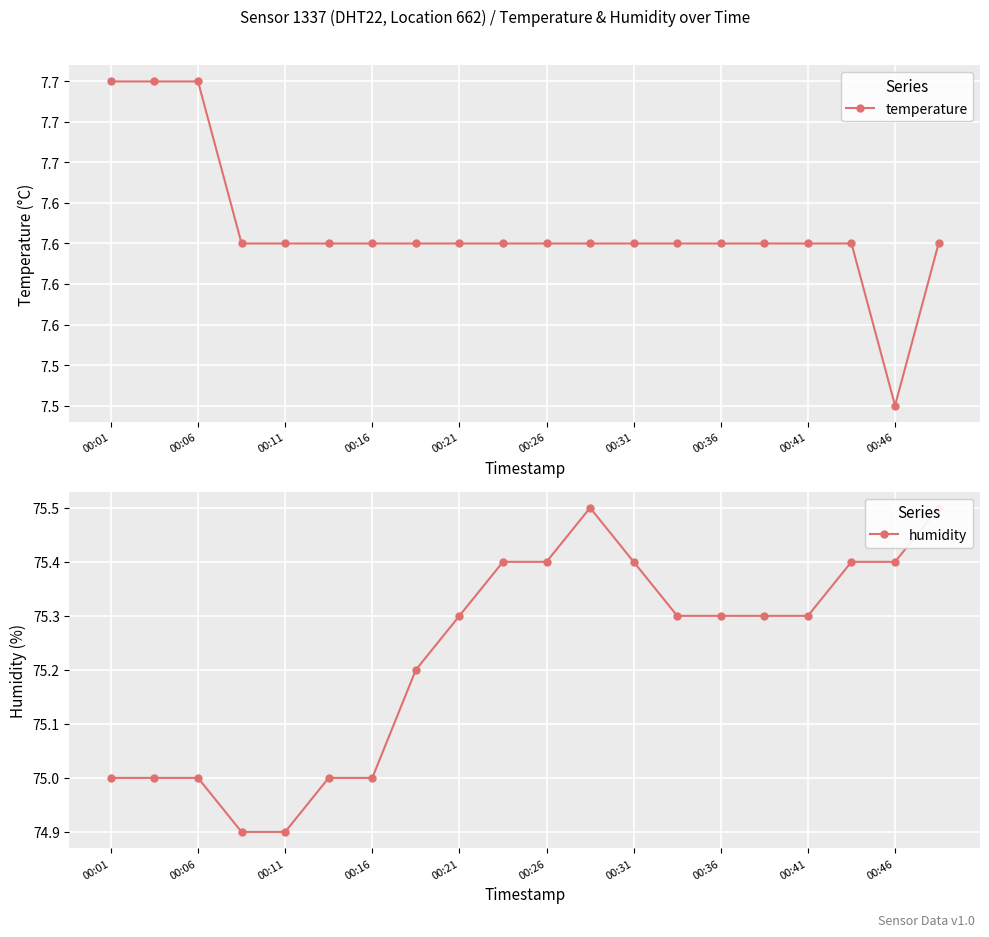

What is the approximate value of temperature at 00:36?

7.6